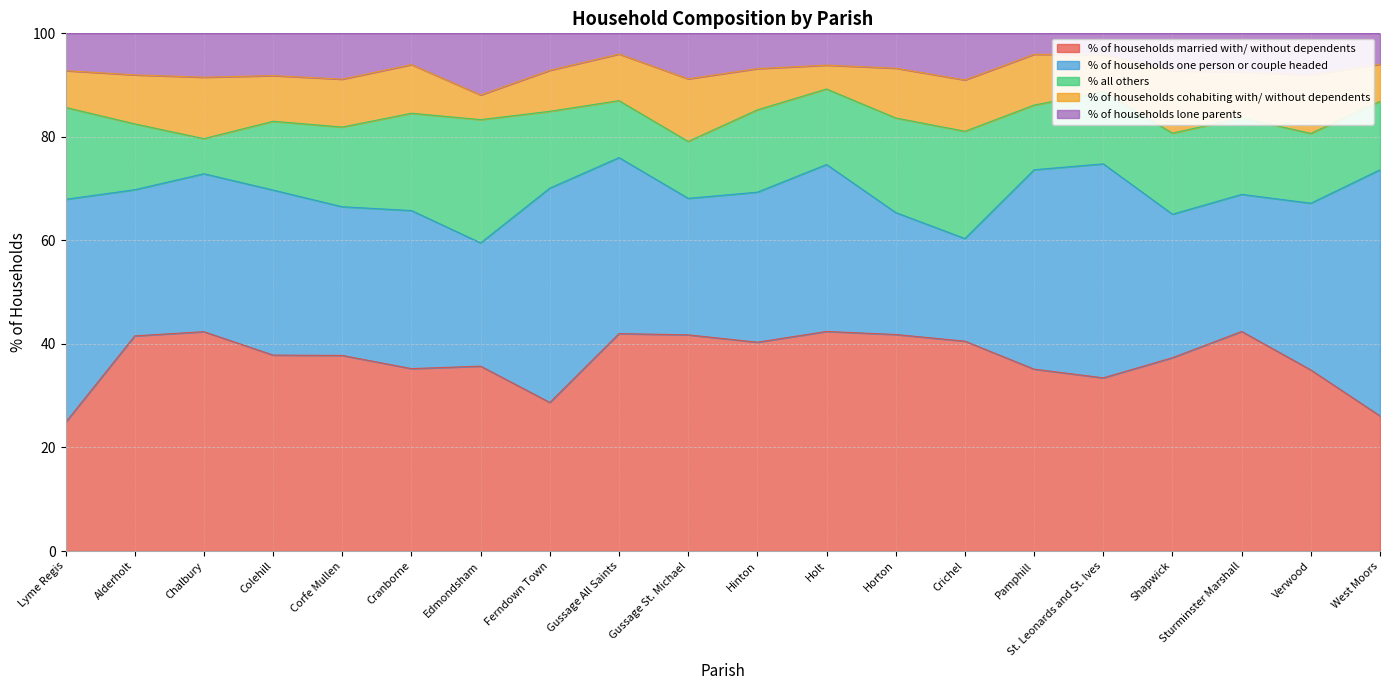

The % of households one person or couple headed series shows 23.8 at Edmondsham. True or false?

True